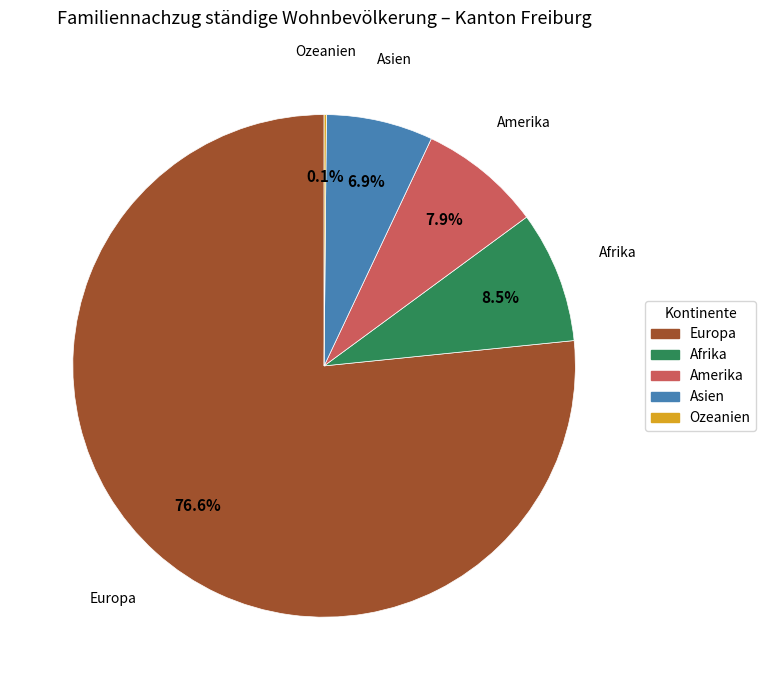

How much of the chart is everything except Europa?

23.4%